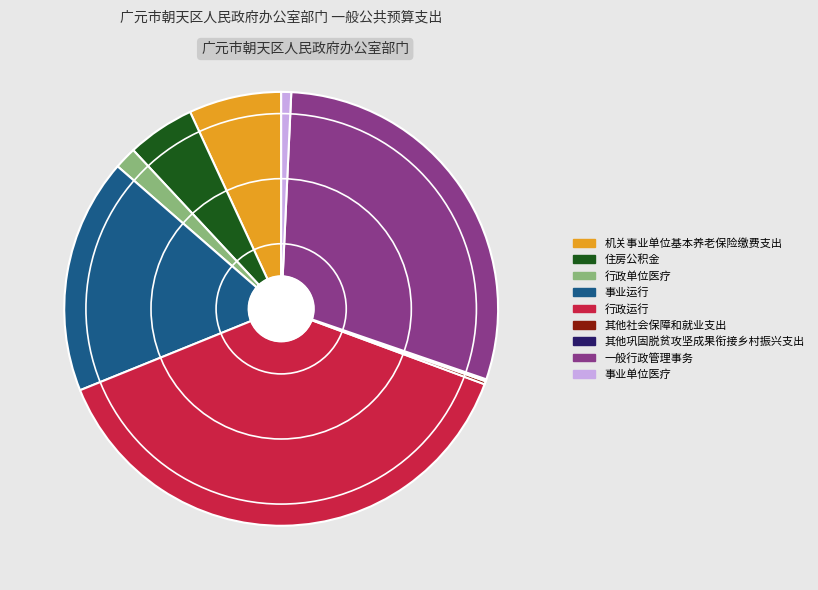

Approximately how many times larger is the value at 行政运行 compared to 住房公积金?

7.6